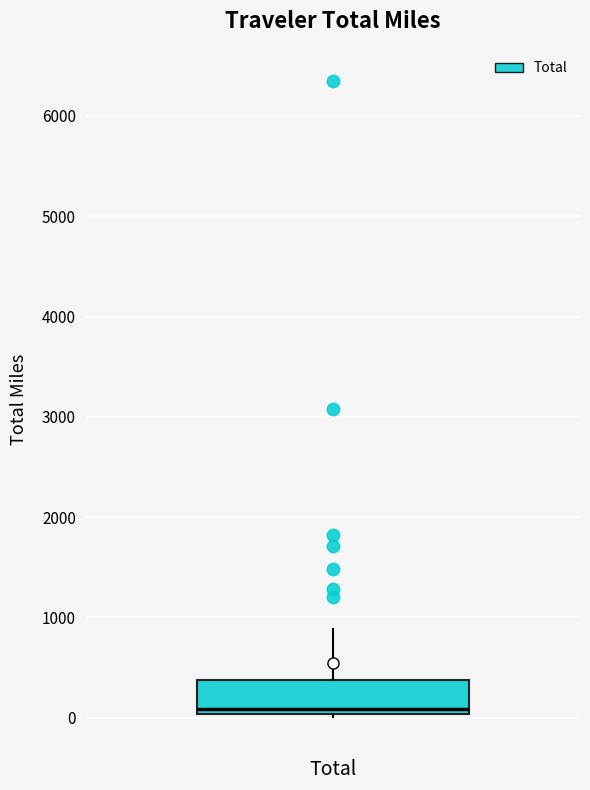

Where is the upper edge of the box for Total on the y-axis? The values are not printed on the chart, so give them approximately, as read against the axis.

400